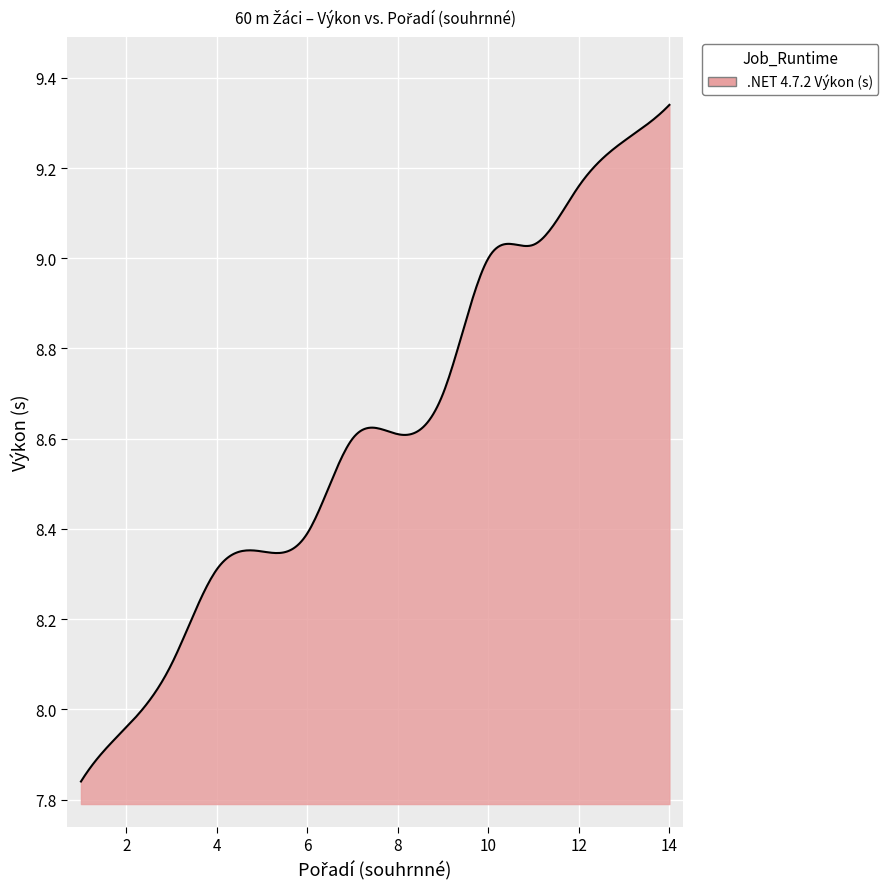

What is the value of the 11th point from the left?

9.0